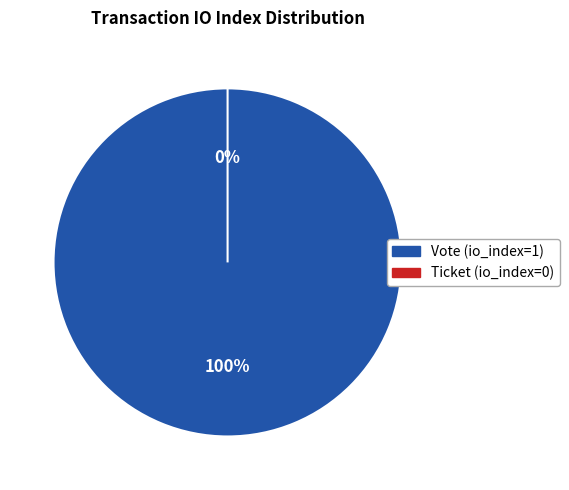

Is it true that Vote (io_index=1) is 99% of the pie?

False